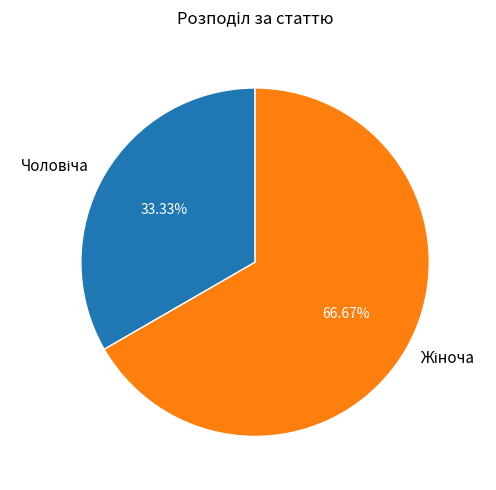

Does any single category account for the majority?

Yes